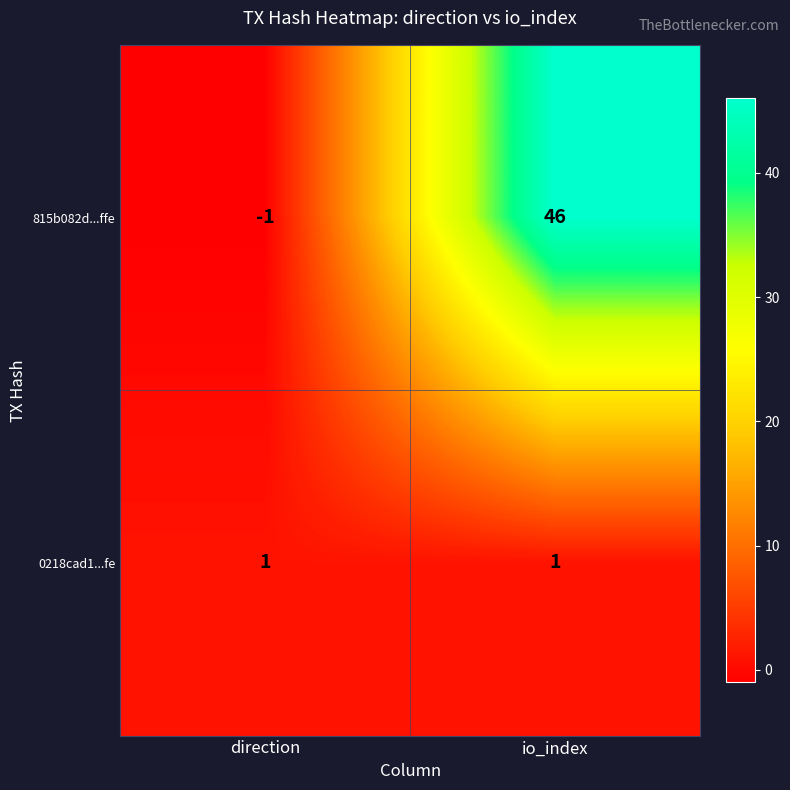

Which series changed the most between direction and io_index?

815b082d...ffe